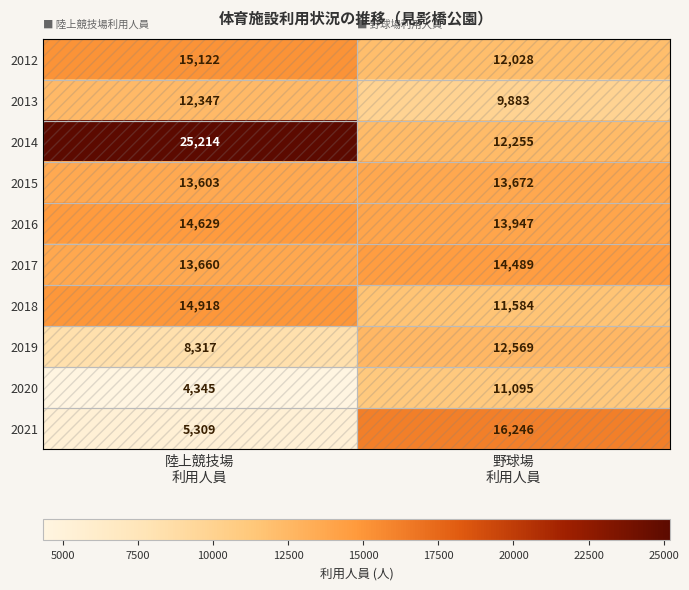

Which series has the largest total across all categories?

2014